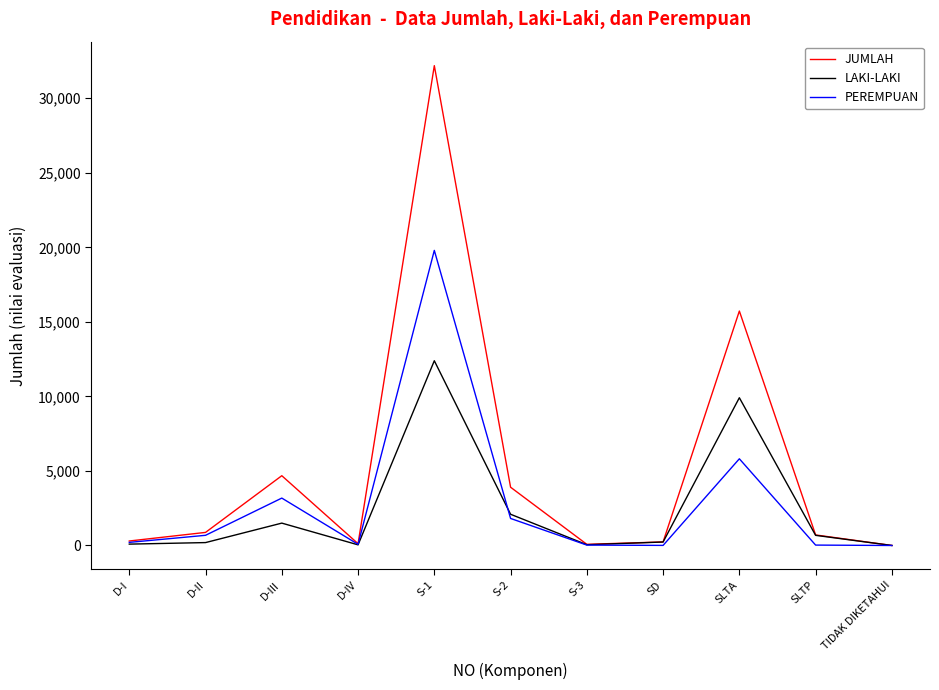

At which category does JUMLAH reach its first local valley?

D-IV